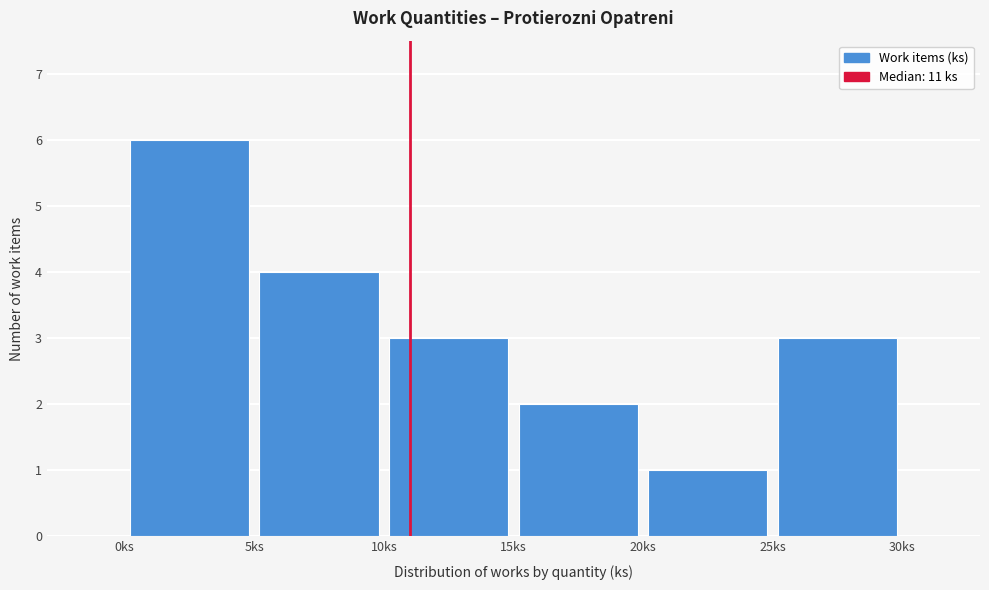

What is the height of the bar covering 0 to 5 on the x-axis? The values are not printed on the chart, so give them approximately, as read against the axis.

6